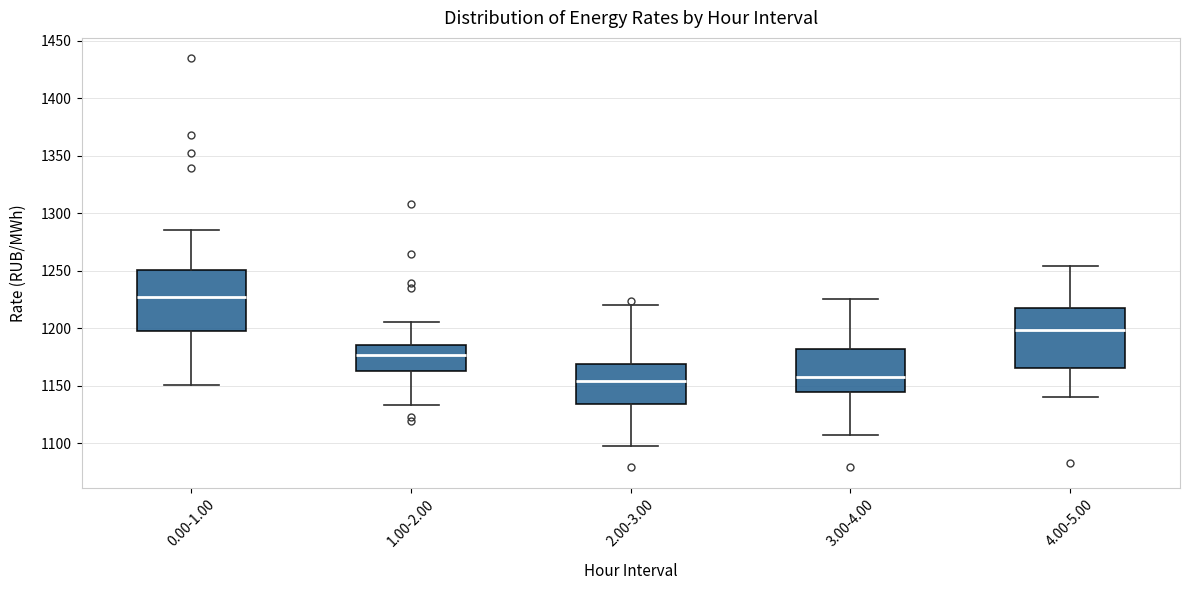

Reading left to right, read every box against the y-axis: the position of its median line, the range the box covers, and the ends of its whiskers. The values are not printed on the chart, so give them approximately, as read against the axis.

0.00-1.00: median 1225, box 1200 to 1250, whiskers 1150 to 1285
1.00-2.00: median 1175, box 1165 to 1185, whiskers 1135 to 1205
2.00-3.00: median 1155, box 1135 to 1170, whiskers 1100 to 1220
3.00-4.00: median 1155, box 1145 to 1180, whiskers 1105 to 1225
4.00-5.00: median 1200, box 1165 to 1220, whiskers 1140 to 1255